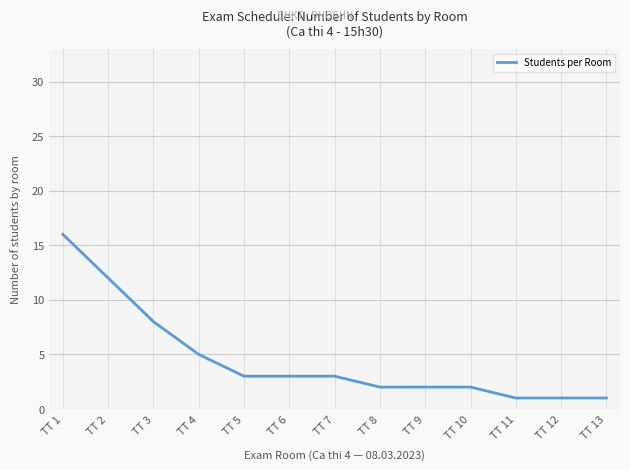

Is it true that the value at TT 13 is 0?

False